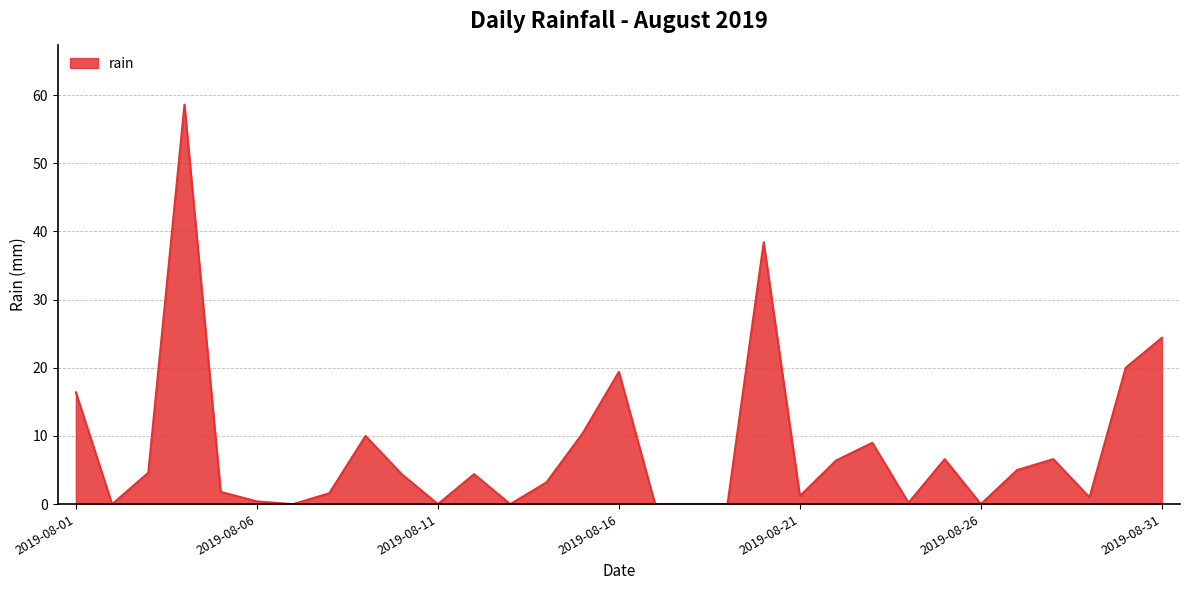

What is the difference between the maximum and minimum values?

58.6